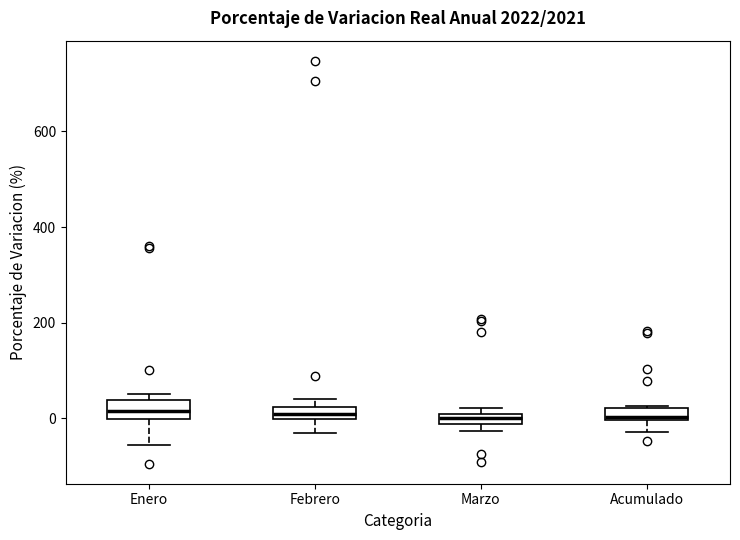

Where is the upper edge of the box for Acumulado on the y-axis? The values are not printed on the chart, so give them approximately, as read against the axis.

20